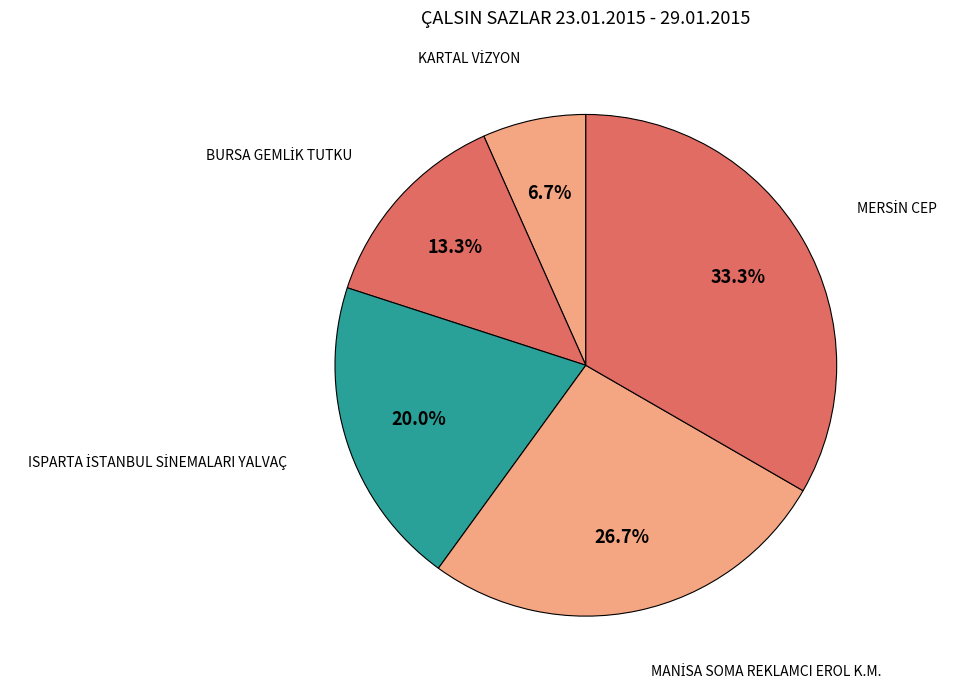

Is there any slice that represents more than half of the pie?

No